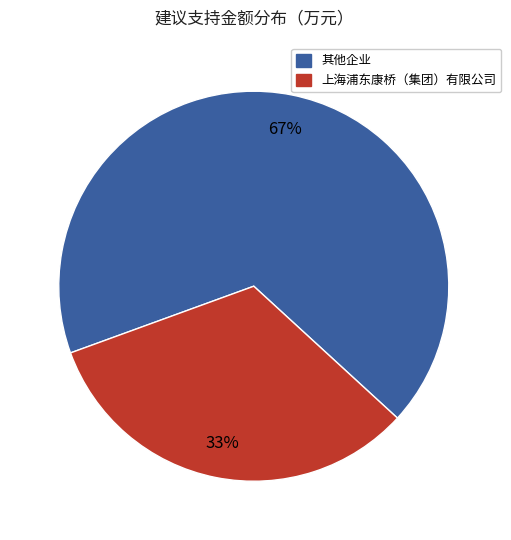

To the nearest percent, what is the average slice percentage?

50%